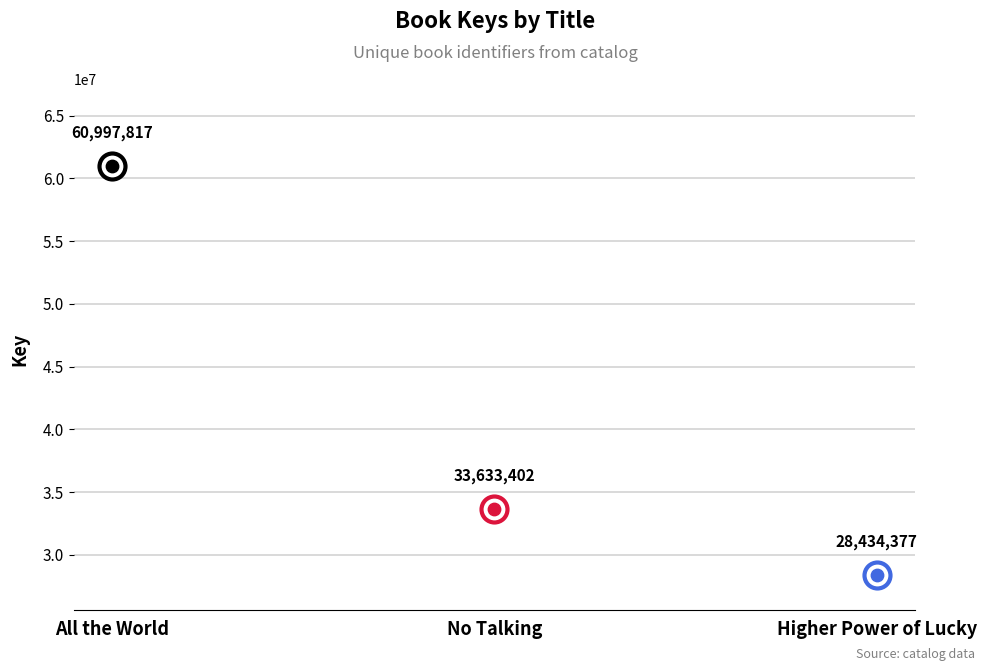

Between No Talking and All the World, which is larger?

All the World